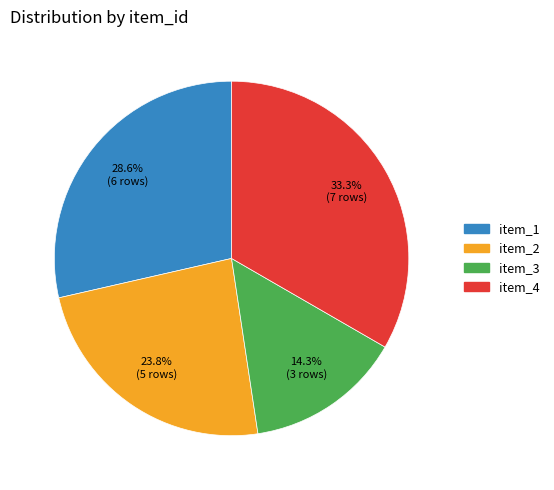

How many slices are in this pie chart?

4